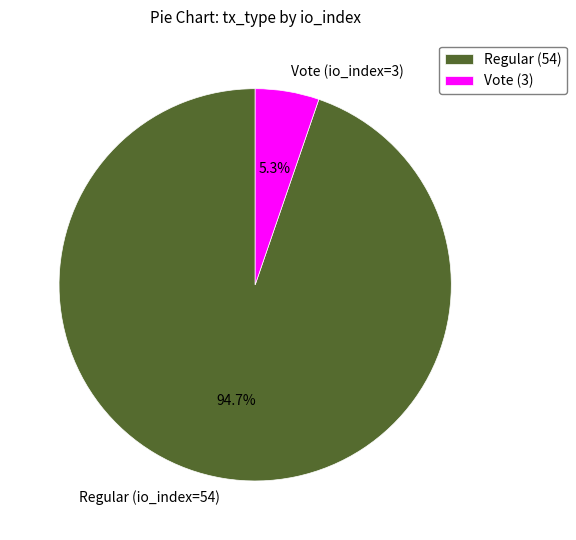

To the nearest percent, what portion does Regular (io_index=54) represent?

95%